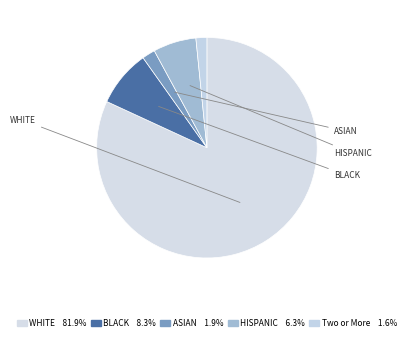

Count the number of slices in the pie.

5